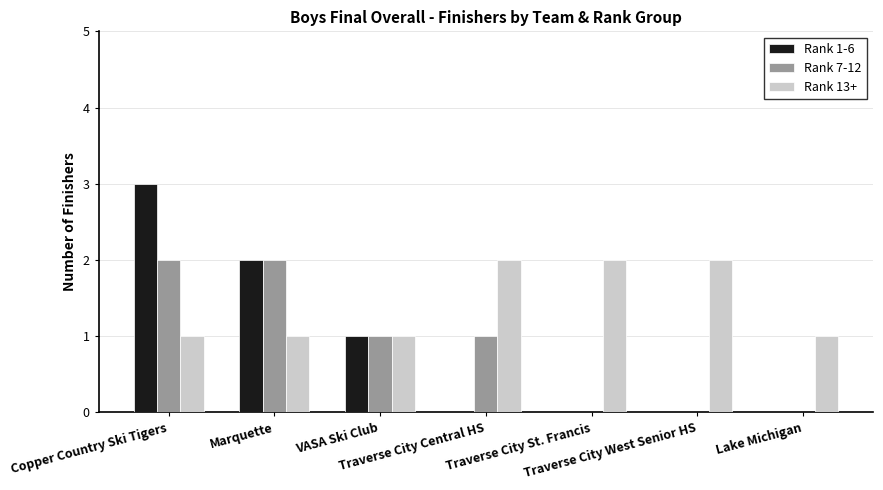

Count the number of data series in this chart.

3